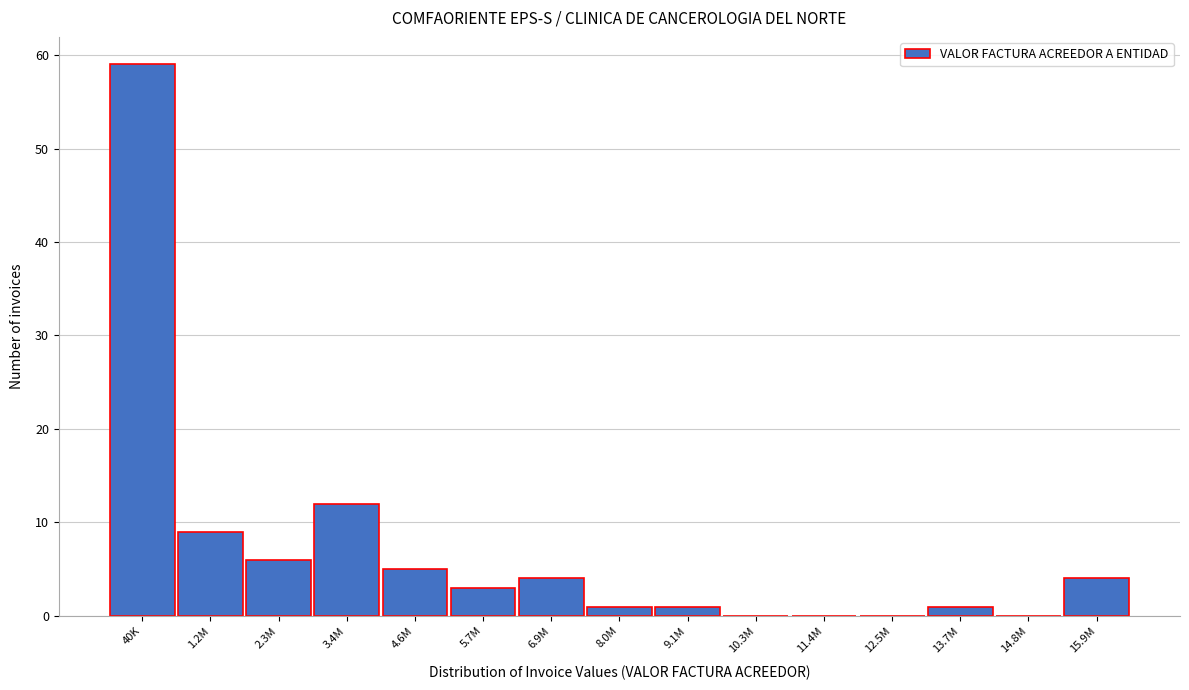

Reading left to right, list all the values displayed in this chart.

40K=59	1.2M=9	2.3M=6	3.4M=12	4.6M=5	5.7M=3	6.9M=4	8.0M=1	9.1M=1	10.3M=0	11.4M=0	12.5M=0	13.7M=1	14.8M=0	15.9M=4